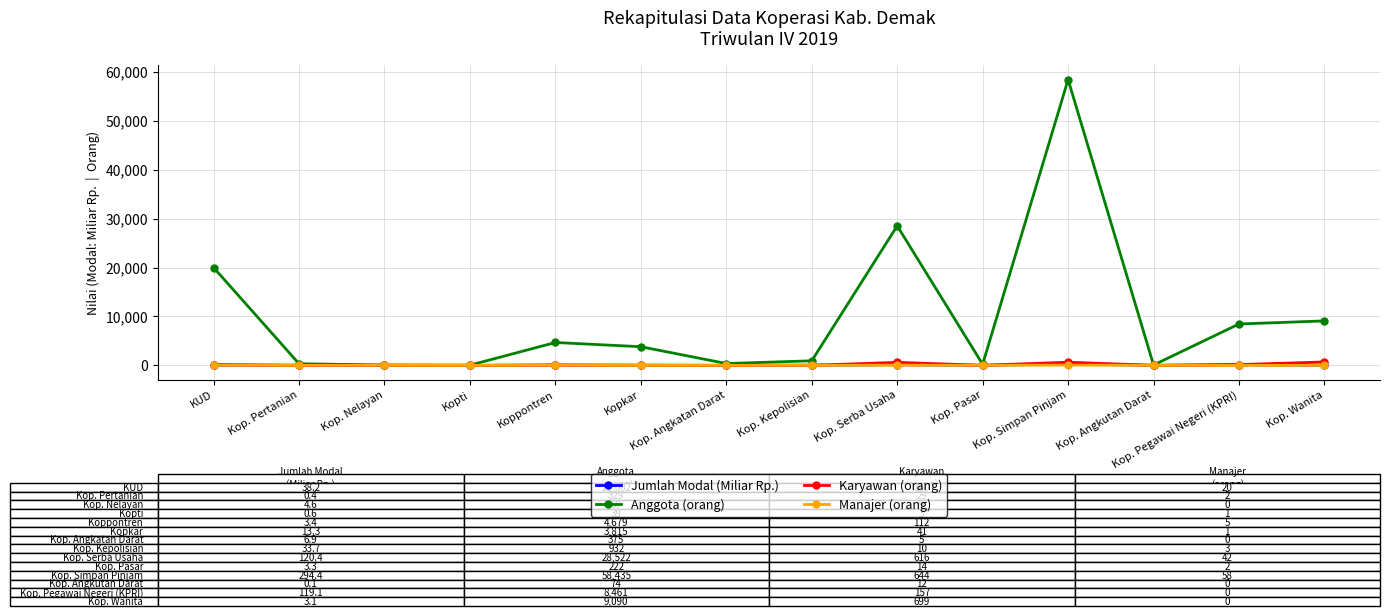

Count the number of data series in this chart.

4